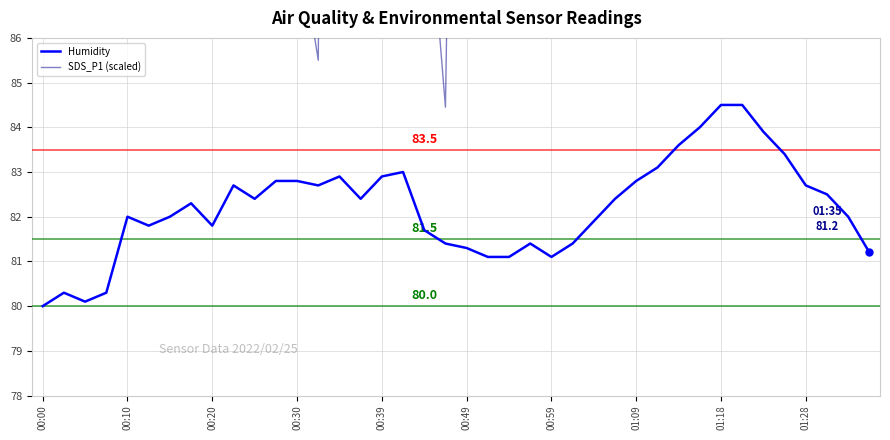

Rank the series by their maximum value, from highest to lowest.

SDS_P1 (scaled), Humidity